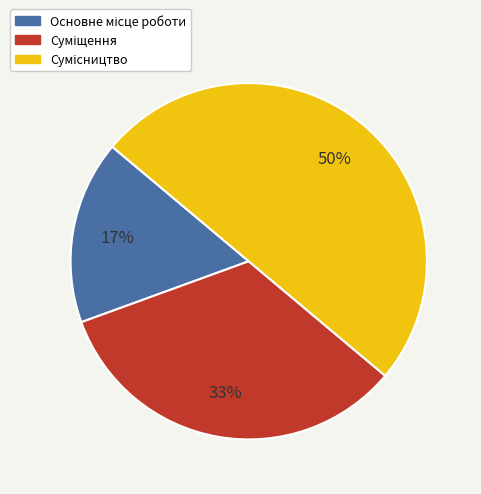

To the nearest percent, what is the average slice percentage?

33%